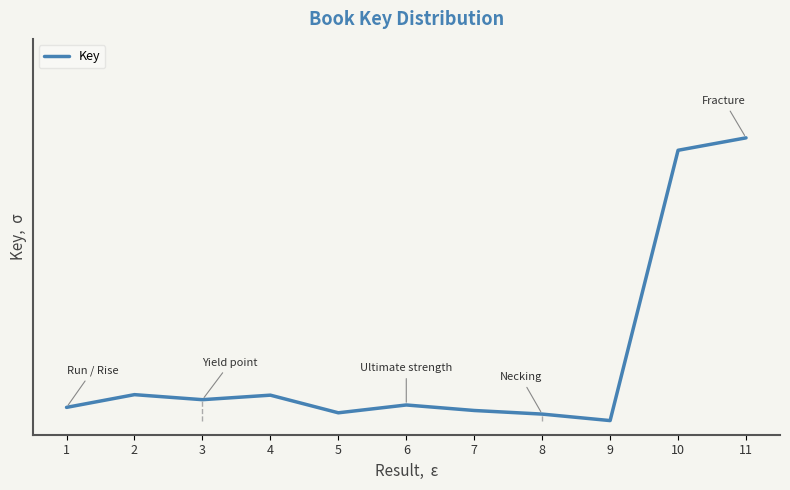

How many lines are shown in the chart?

1